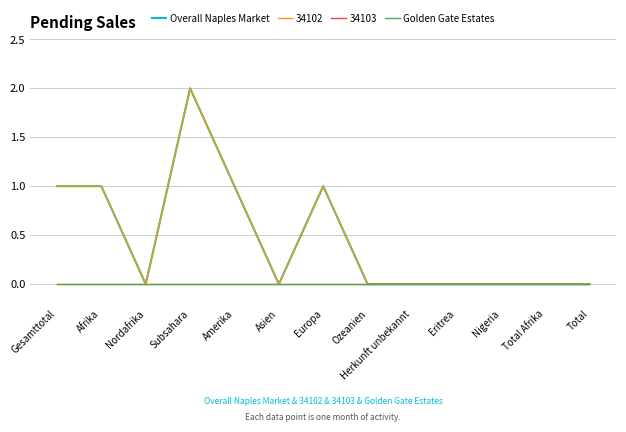

At which category is the sum across all series the highest?

Subsahara